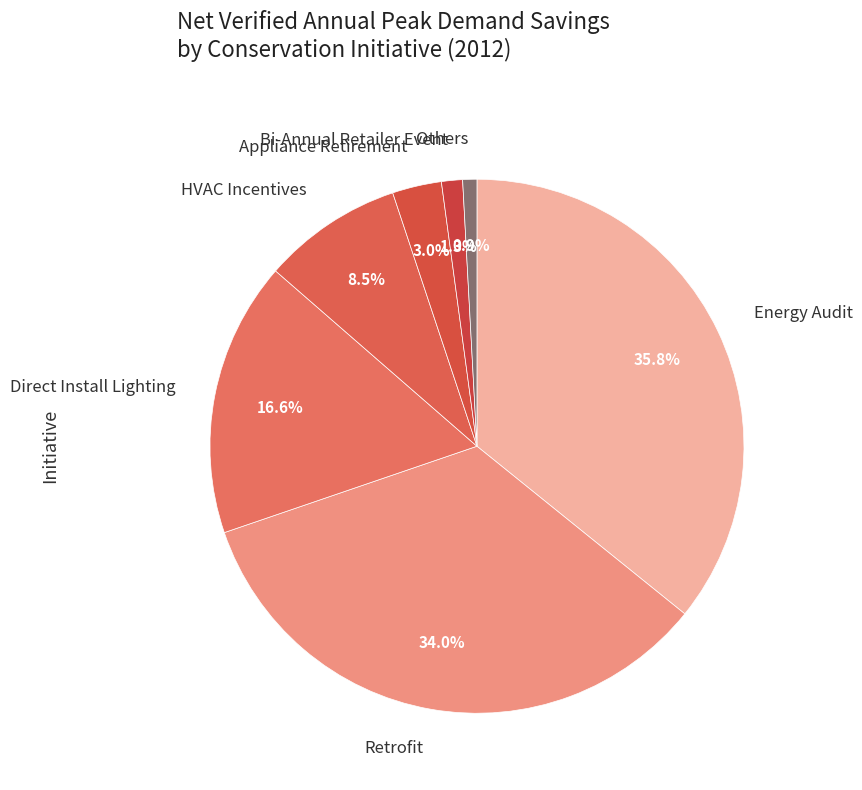

Which category has the biggest portion of the pie?

Energy Audit